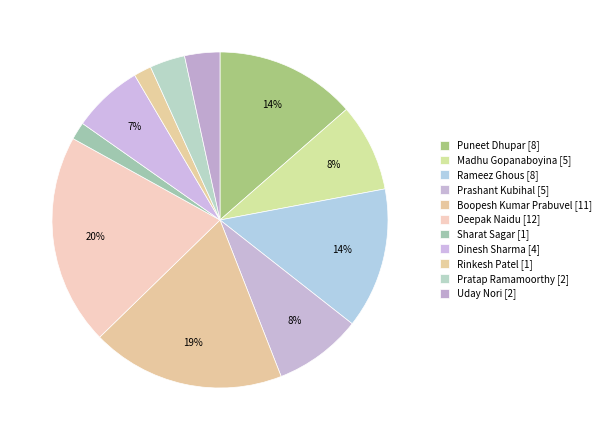

To the nearest percent, what is the difference between the largest and smallest slice percentages?

19%